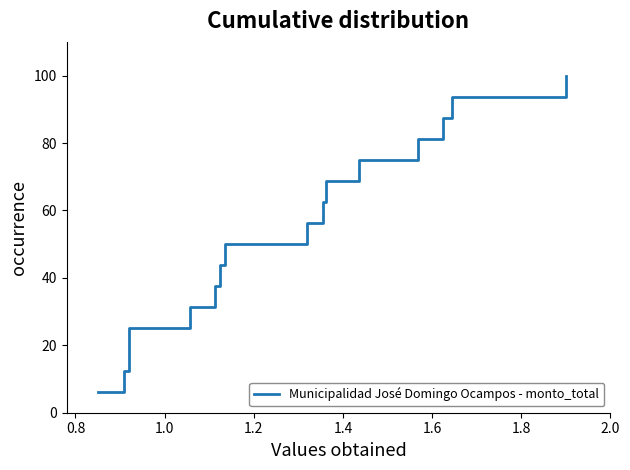

What is the maximum value shown in the chart?

100.0